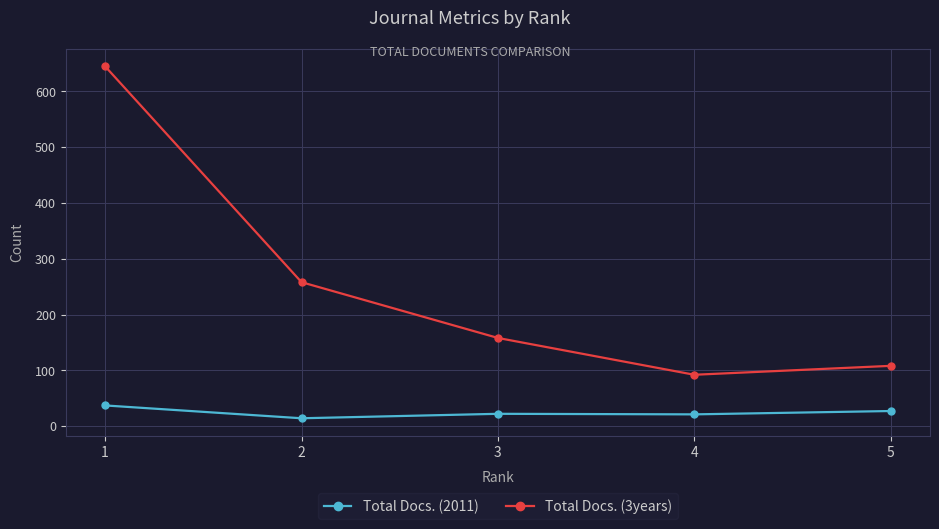

Which series has the widest spread of values?

Total Docs. (3years)